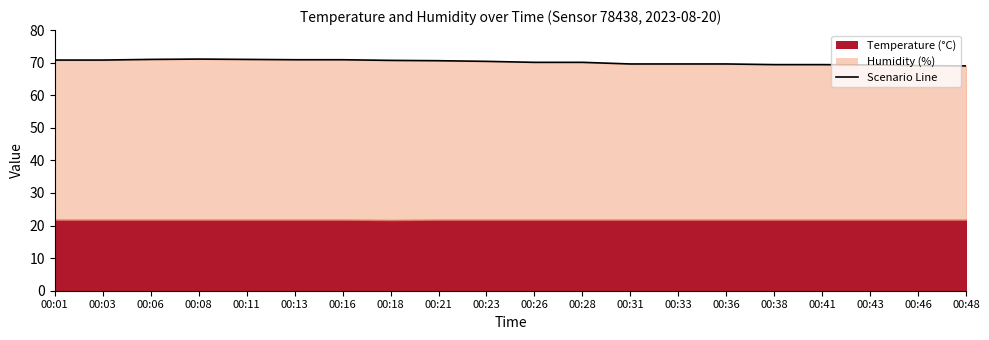

List the labels in order of value, largest first.

00:08, 00:06, 00:11, 00:13, 00:16, 00:01, 00:03, 00:18, 00:21, 00:23, 00:26, 00:28, 00:31, 00:33, 00:36, 00:38, 00:41, 00:43, 00:46, 00:48